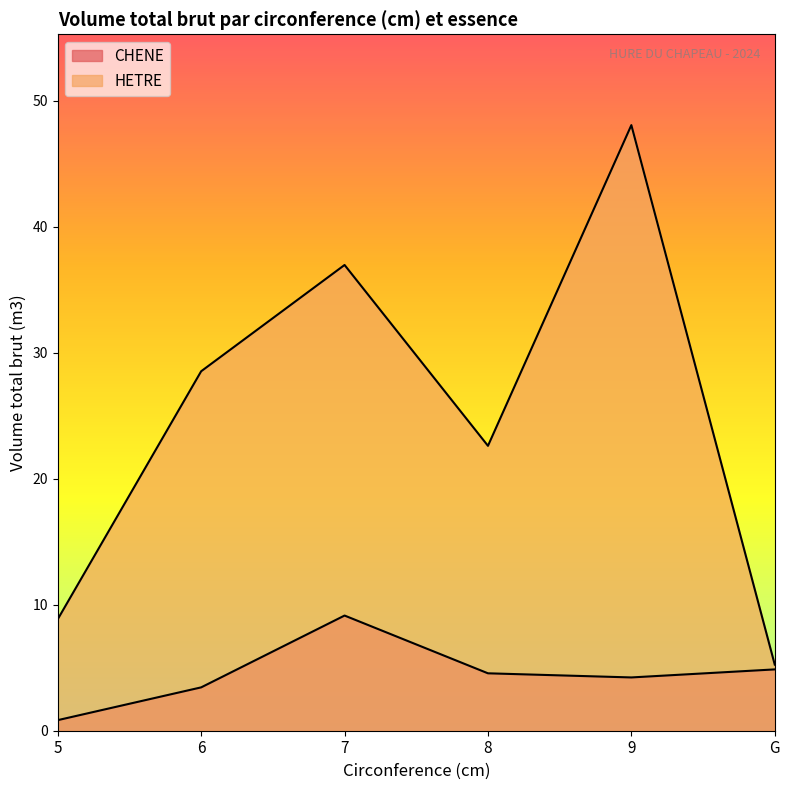

Rank the series at G from highest to lowest value.

HETRE, CHENE